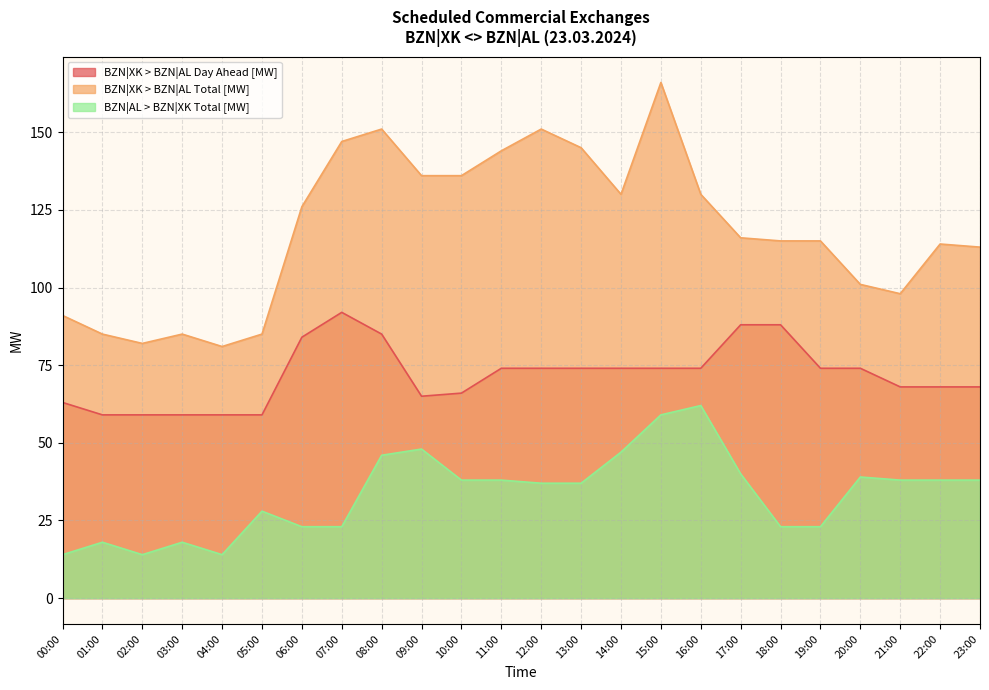

What are all the series names shown in the legend?

BZN|XK > BZN|AL Day Ahead [MW], BZN|XK > BZN|AL Total [MW], BZN|AL > BZN|XK Total [MW]